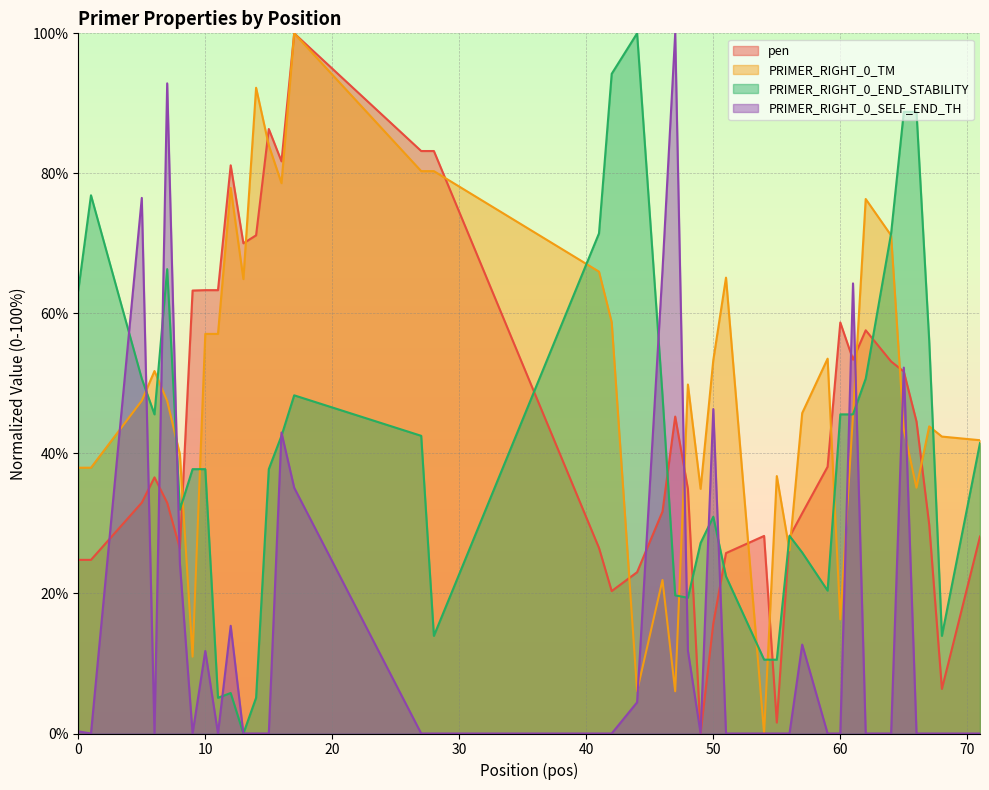

How many data points does each series have?

40